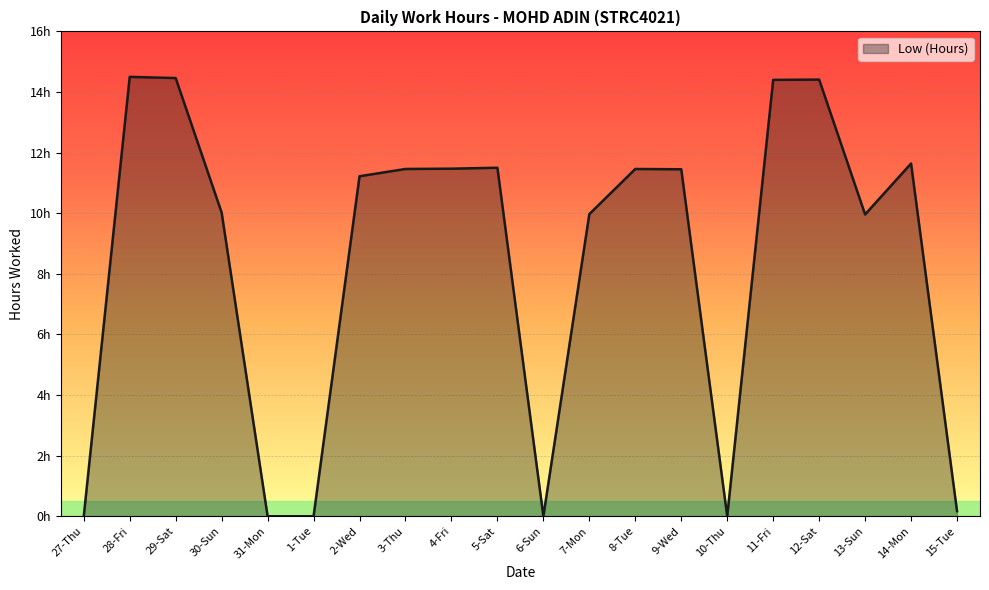

What is the difference between the maximum and minimum values?

14.5